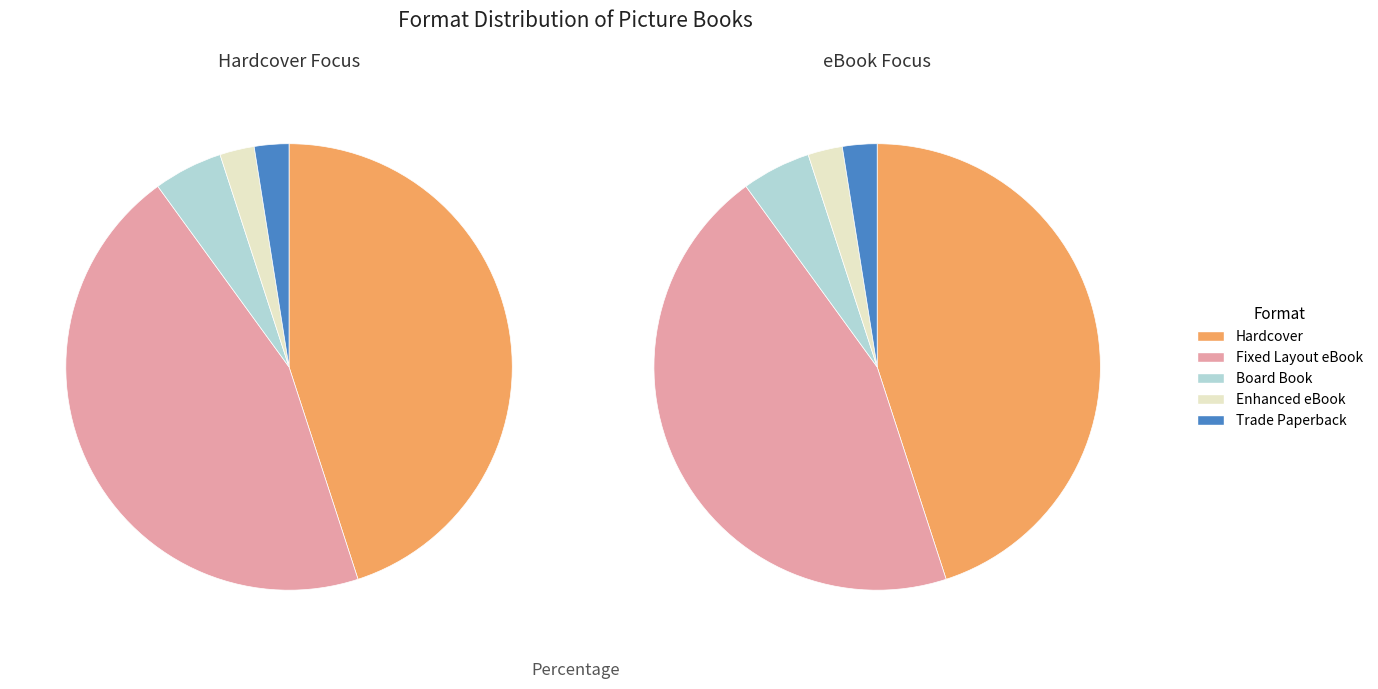

Is there any slice that represents more than half of the pie?

No